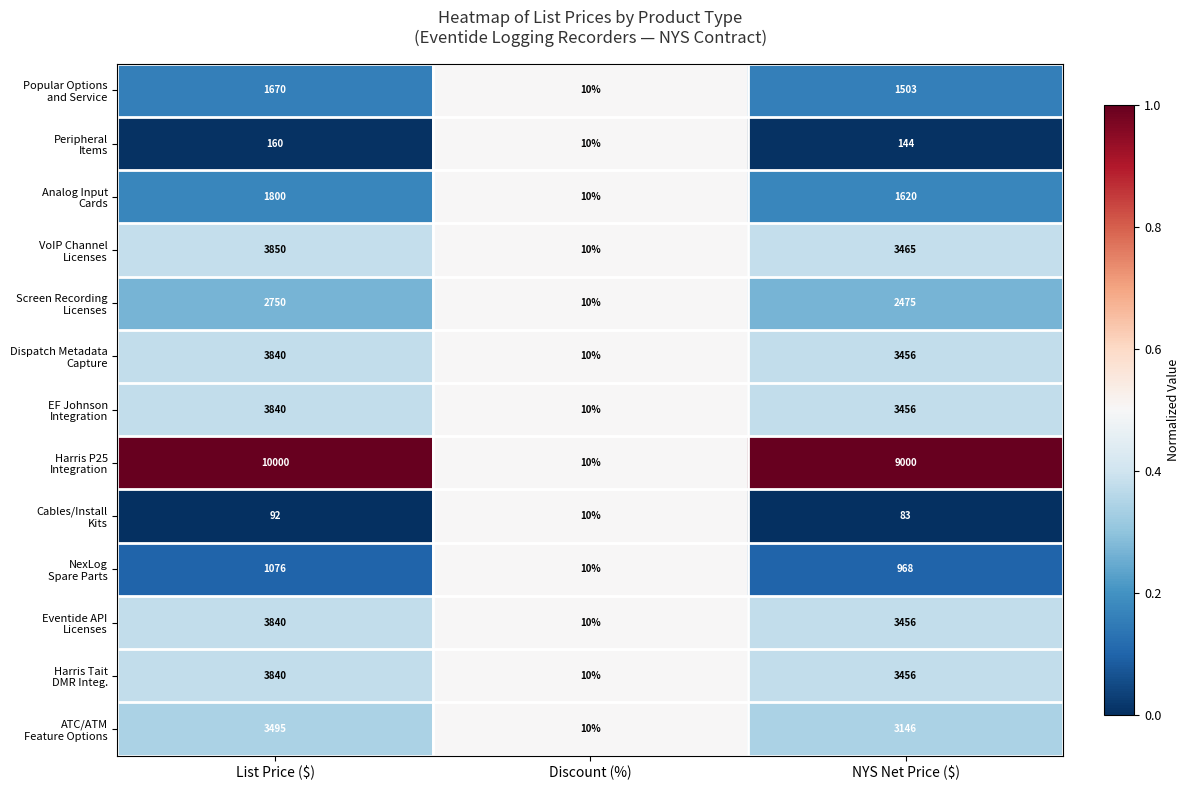

What is the smallest value displayed?

10